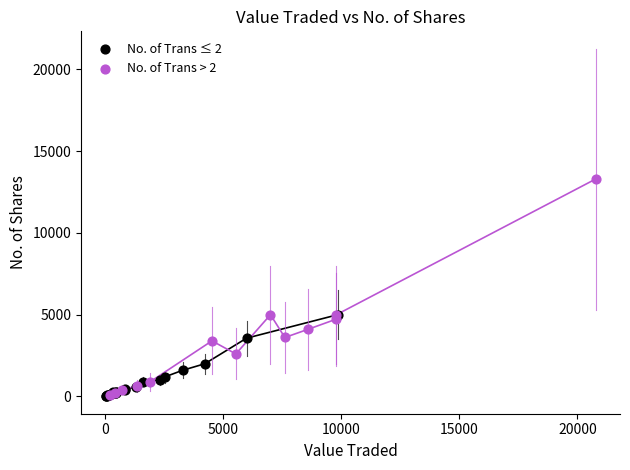

Which series has the largest Y range (max minus min)?

No. of Trans > 2